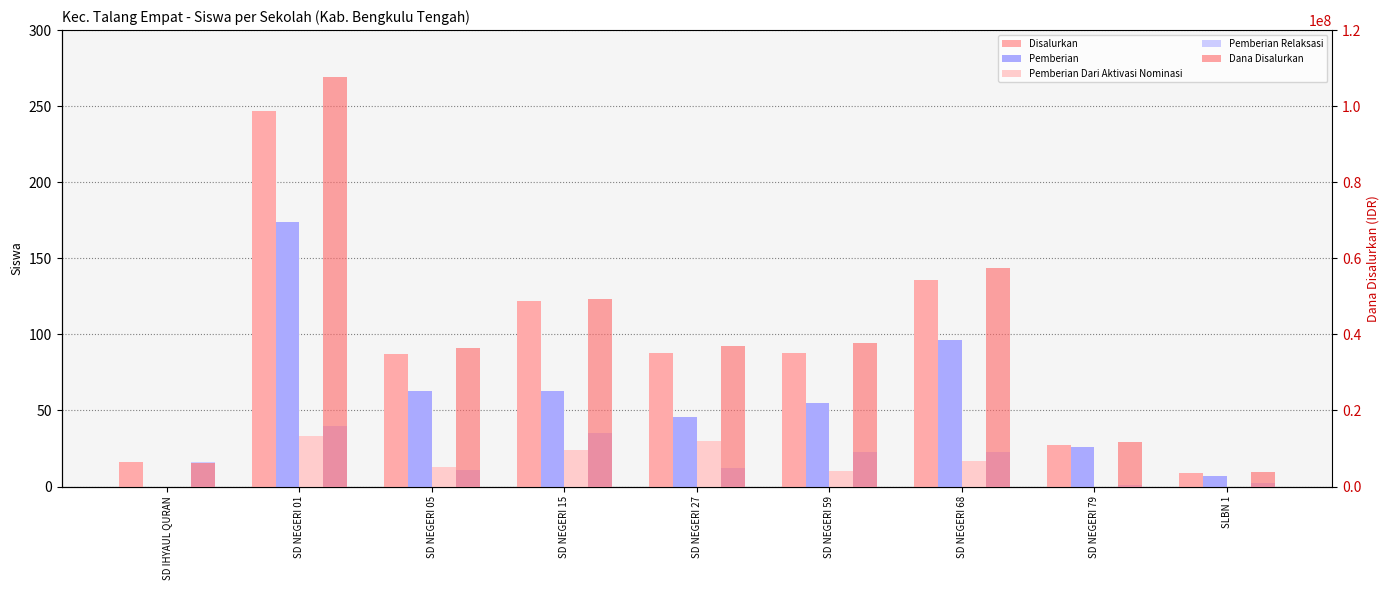

What is the total value across all series at SD NEGERI 68?

57375272